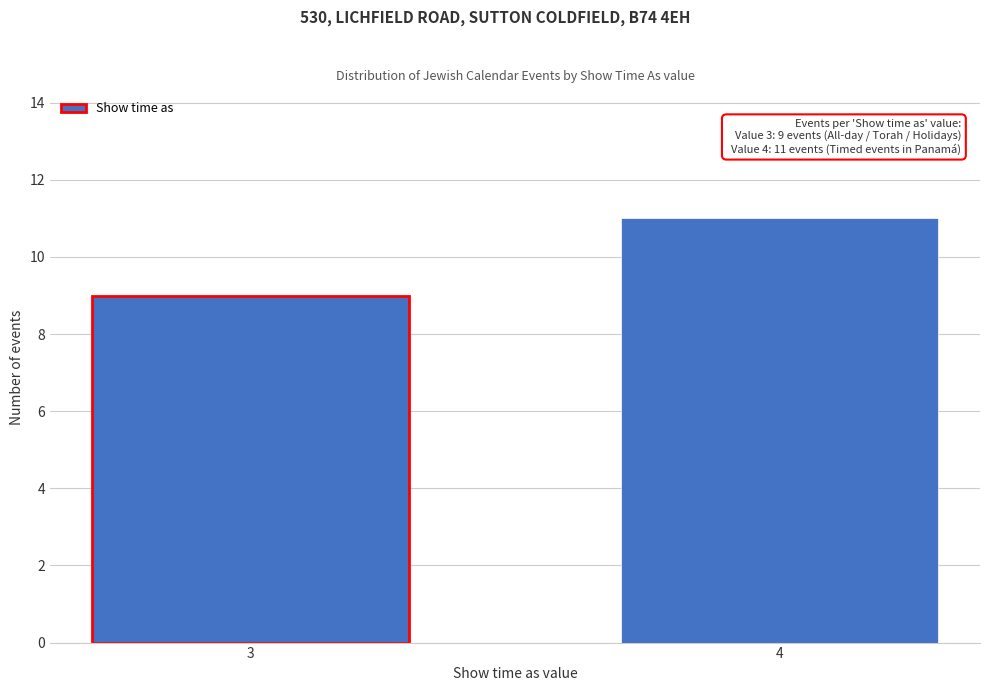

Reading left to right, extract all data points from this chart.

9	11